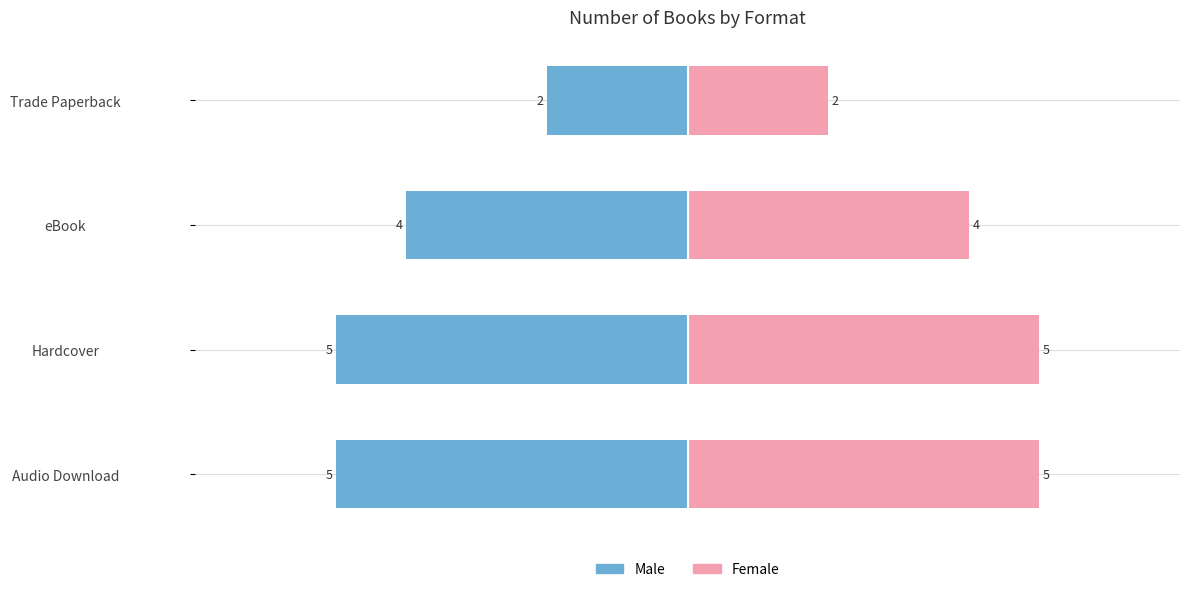

What is the difference between the second highest and second lowest values in the Male series?

1